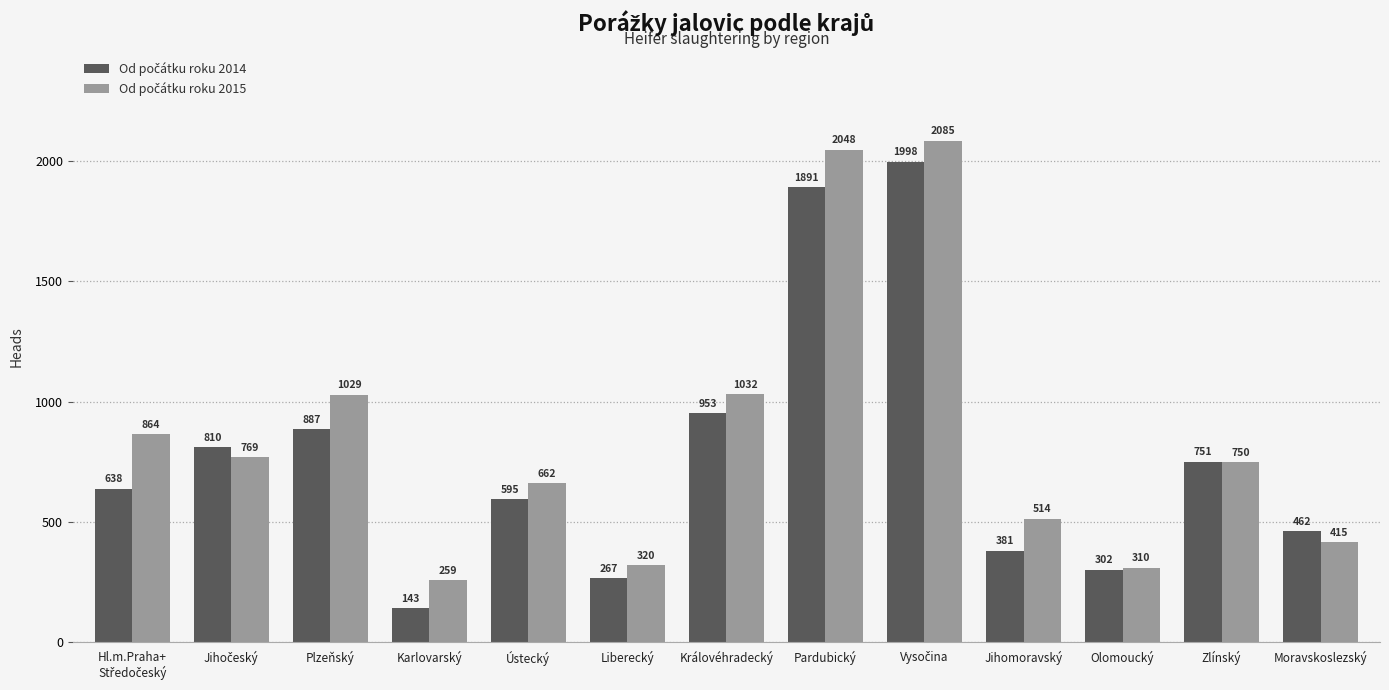

What is the spread (max minus min) of values at Královéhradecký?

79